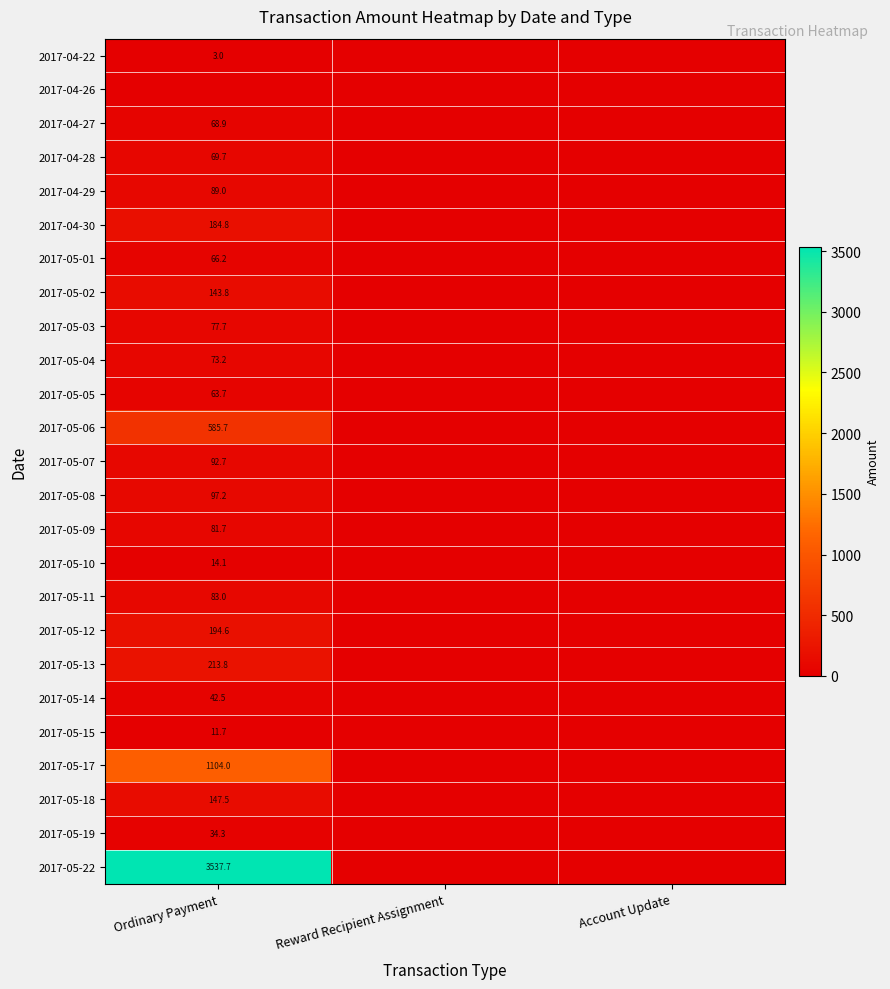

The value of 2017-04-27 at Ordinary Payment is 47.5. True or false?

False